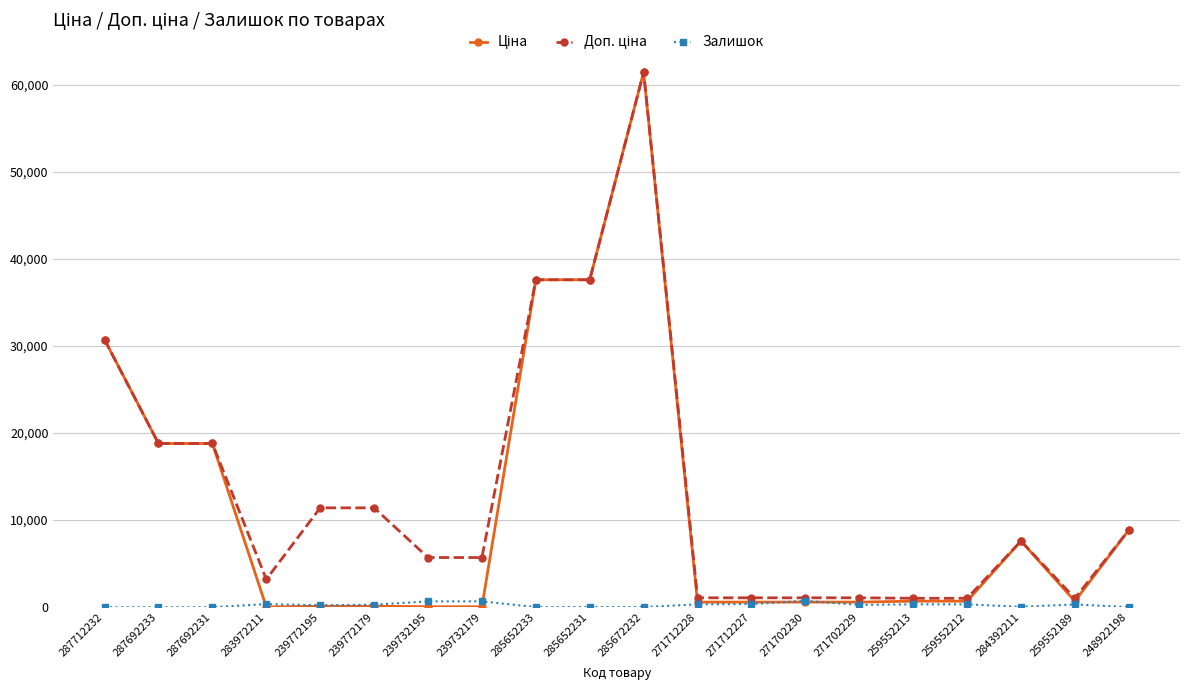

The Залишок series shows 22.0 at 285652231. True or false?

True